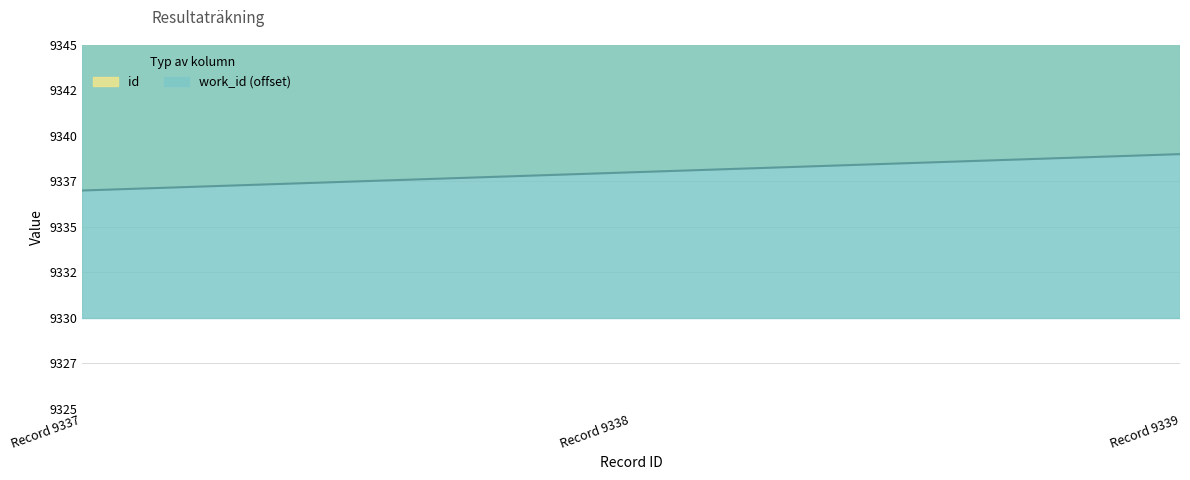

How many data points does each series have?

3